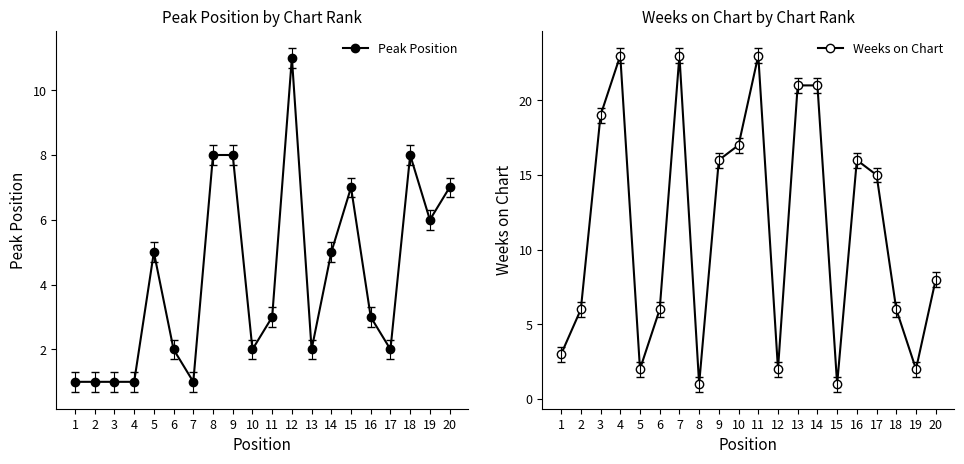

Is this an area chart (filled region under the line)?

No